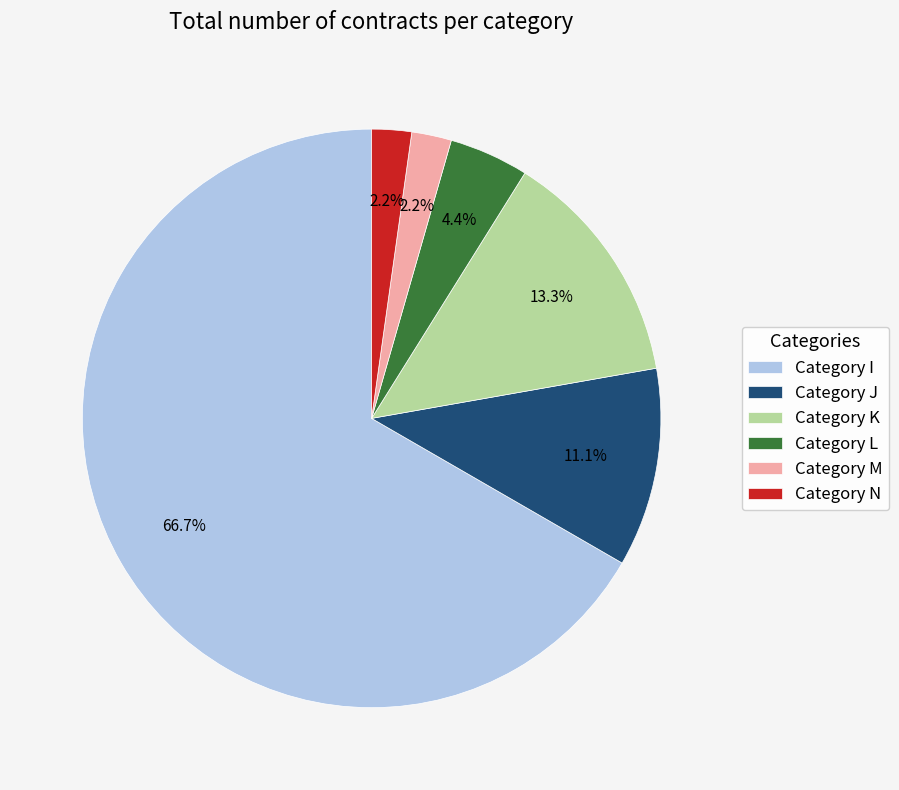

What is the largest slice in the pie chart?

Category I